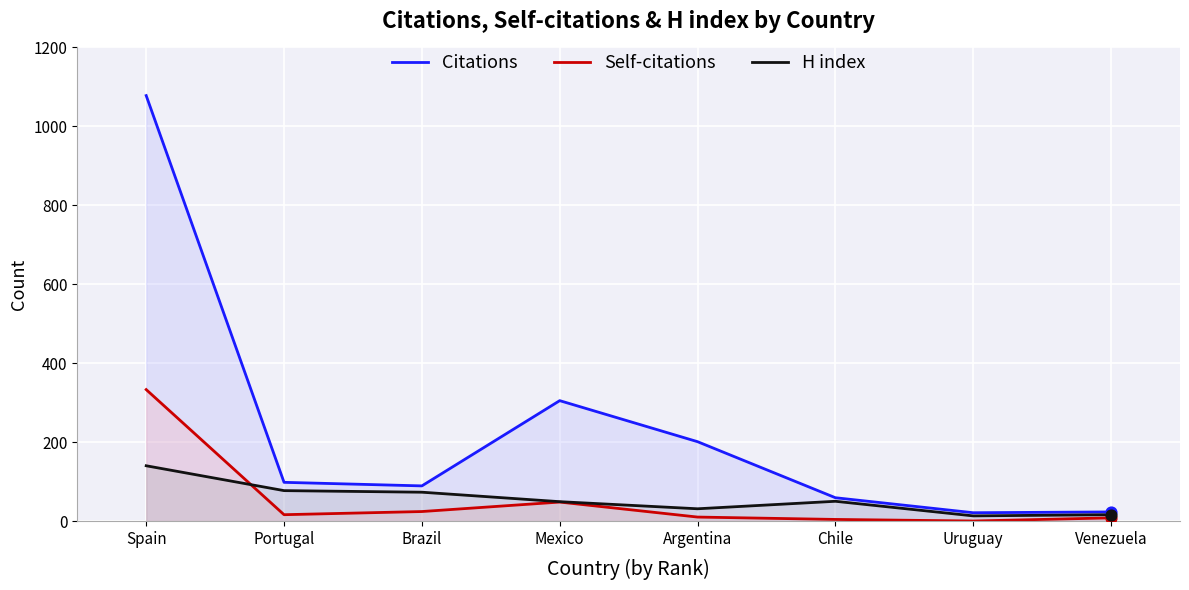

Which series reaches the maximum Y coordinate?

Citations